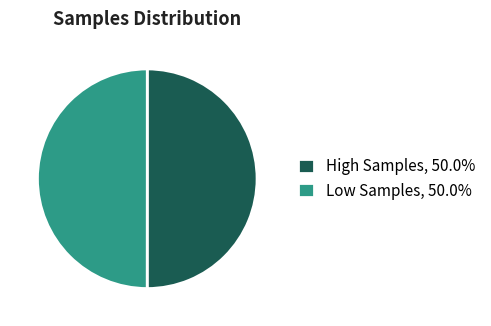

What is the ratio of the value at High Samples, 50.0% to the value at Low Samples, 50.0%?

1.0